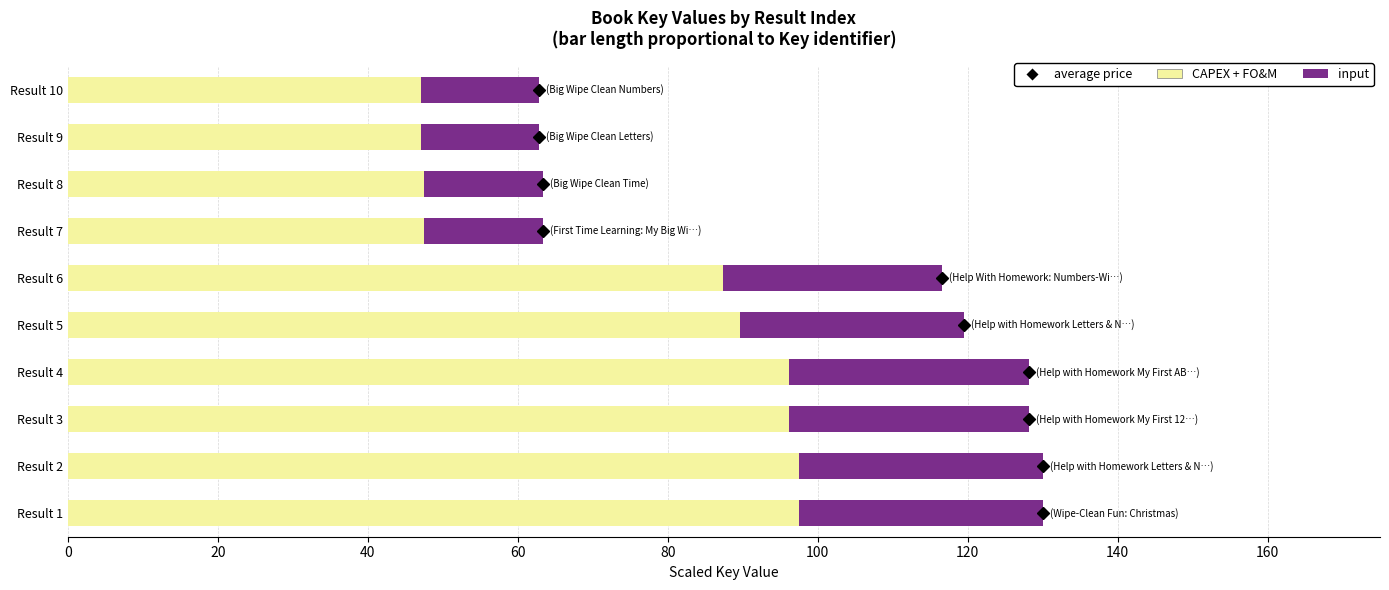

How many data points does each series have?

10